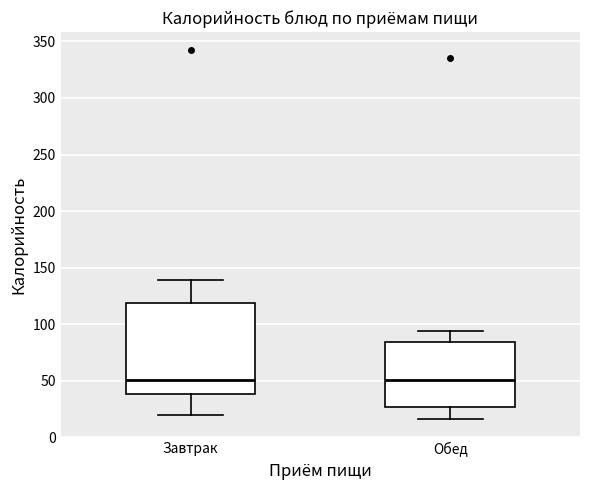

Comparing the boxes themselves (not the whiskers), which one is the tallest?

Завтрак